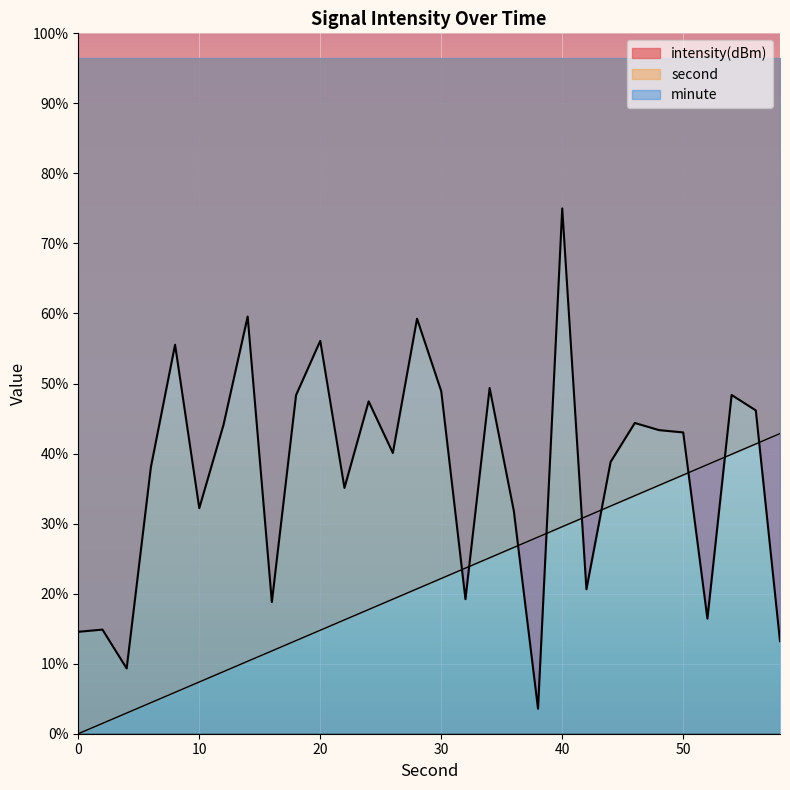

The intensity(dBm) series shows -122.0 at 4. True or false?

True